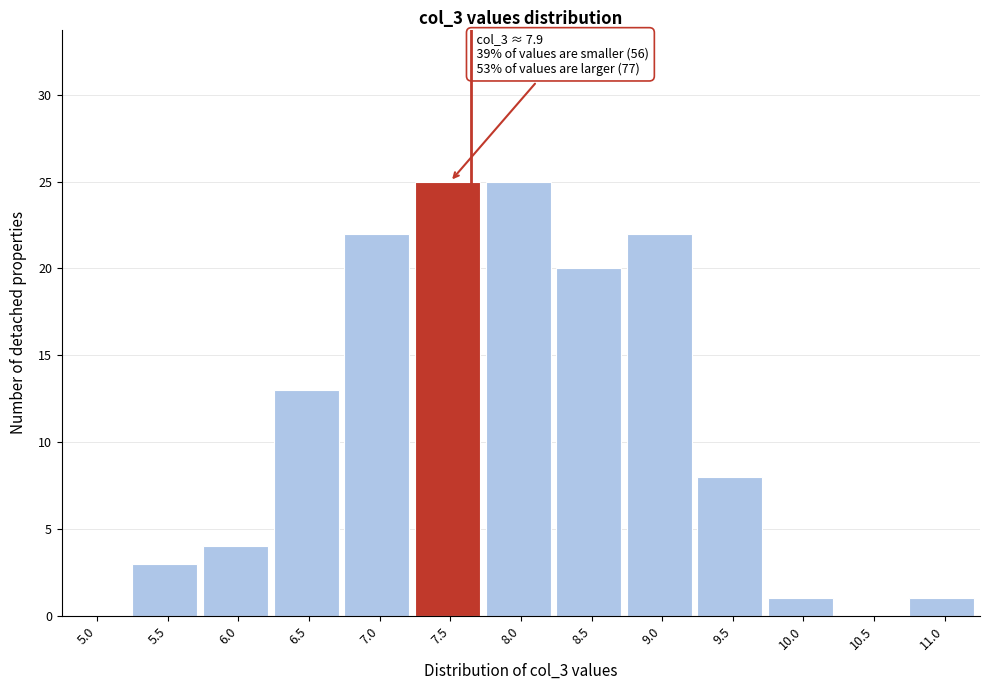

Reading left to right, transcribe all the data shown in this chart.

5.0=0	5.5=3	6.0=4	6.5=13	7.0=22	7.5=25	8.0=25	8.5=20	9.0=22	9.5=8	10.0=1	10.5=0	11.0=1